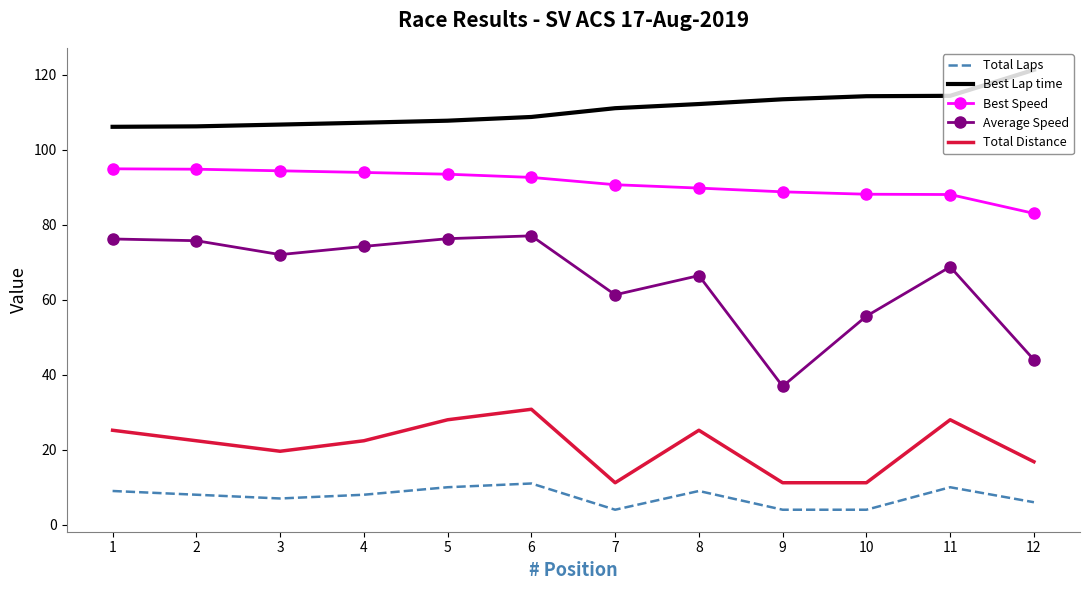

What is the smallest value displayed?

4.0